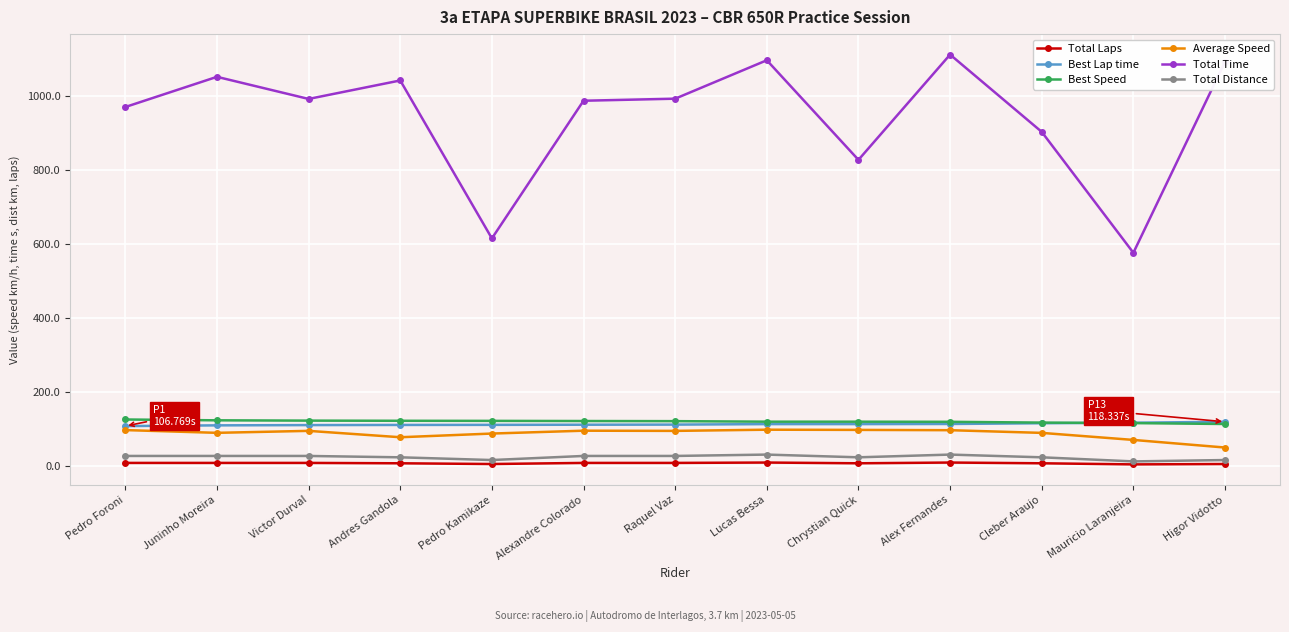

Which series has the widest spread of values?

Total Time